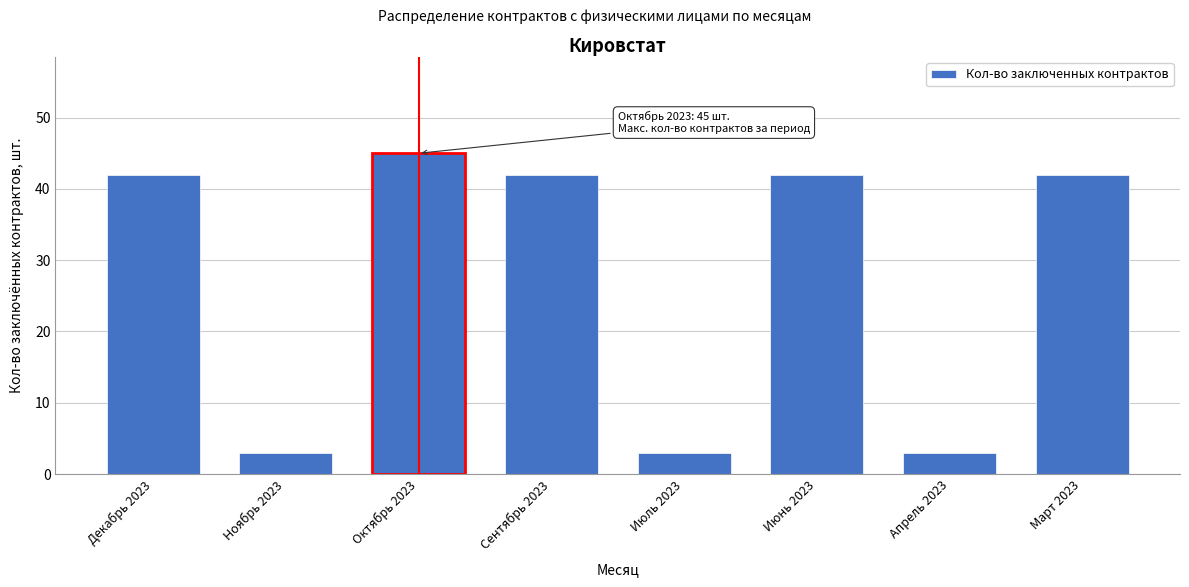

Reading left to right, extract all data points from this chart.

Декабрь 2023=42	Ноябрь 2023=3	Октябрь 2023=45	Сентябрь 2023=42	Июль 2023=3	Июнь 2023=42	Апрель 2023=3	Март 2023=42